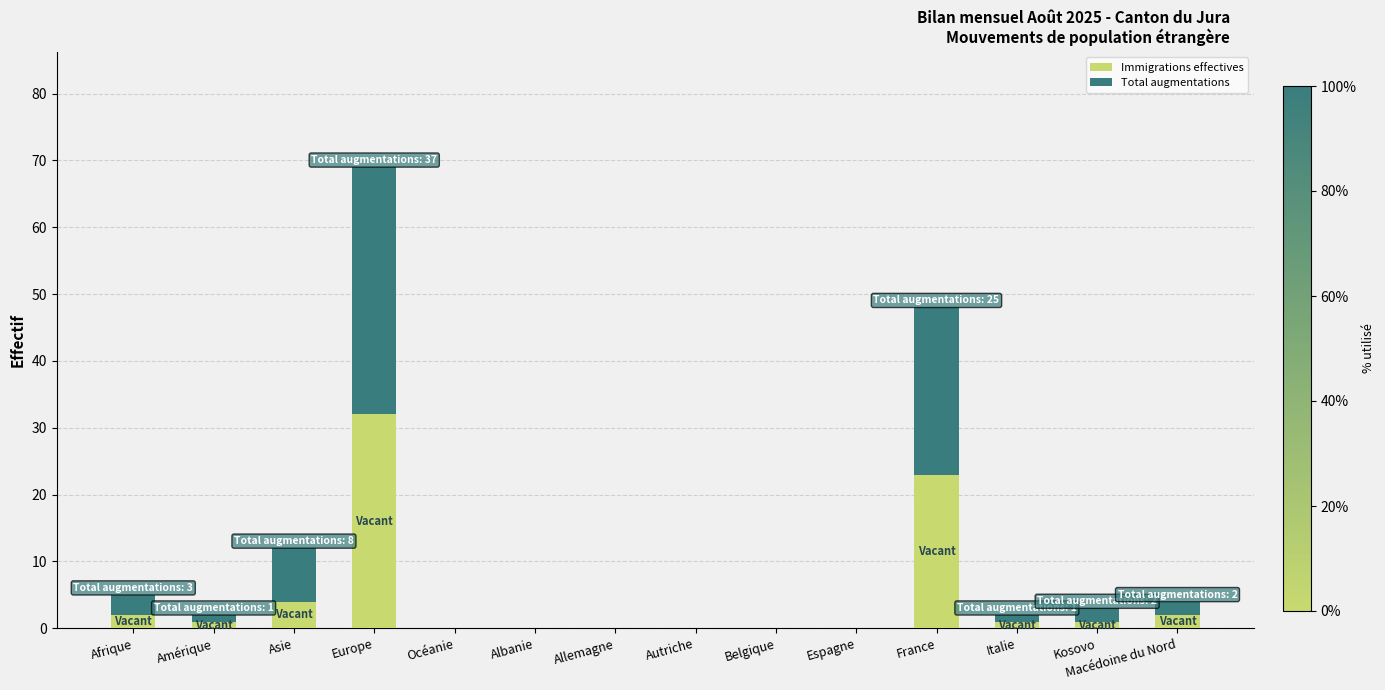

How many series are shown in this chart?

2